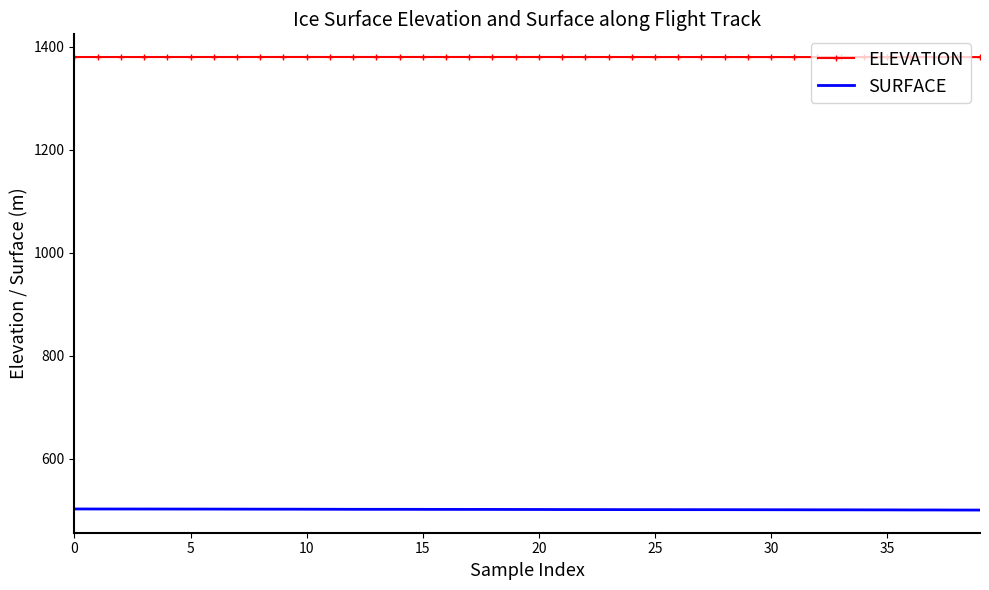

True or false: ELEVATION and SURFACE cross at least once.

False